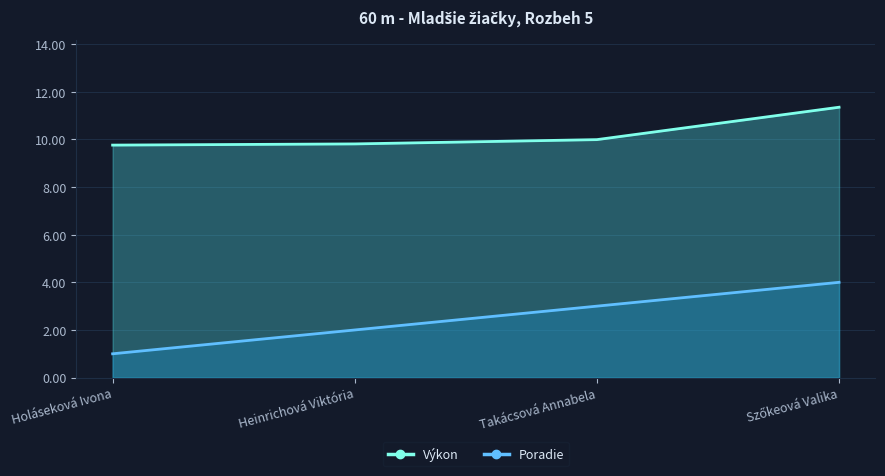

Is it true that Poradie equals 3.0 at Takácsová Annabela?

True